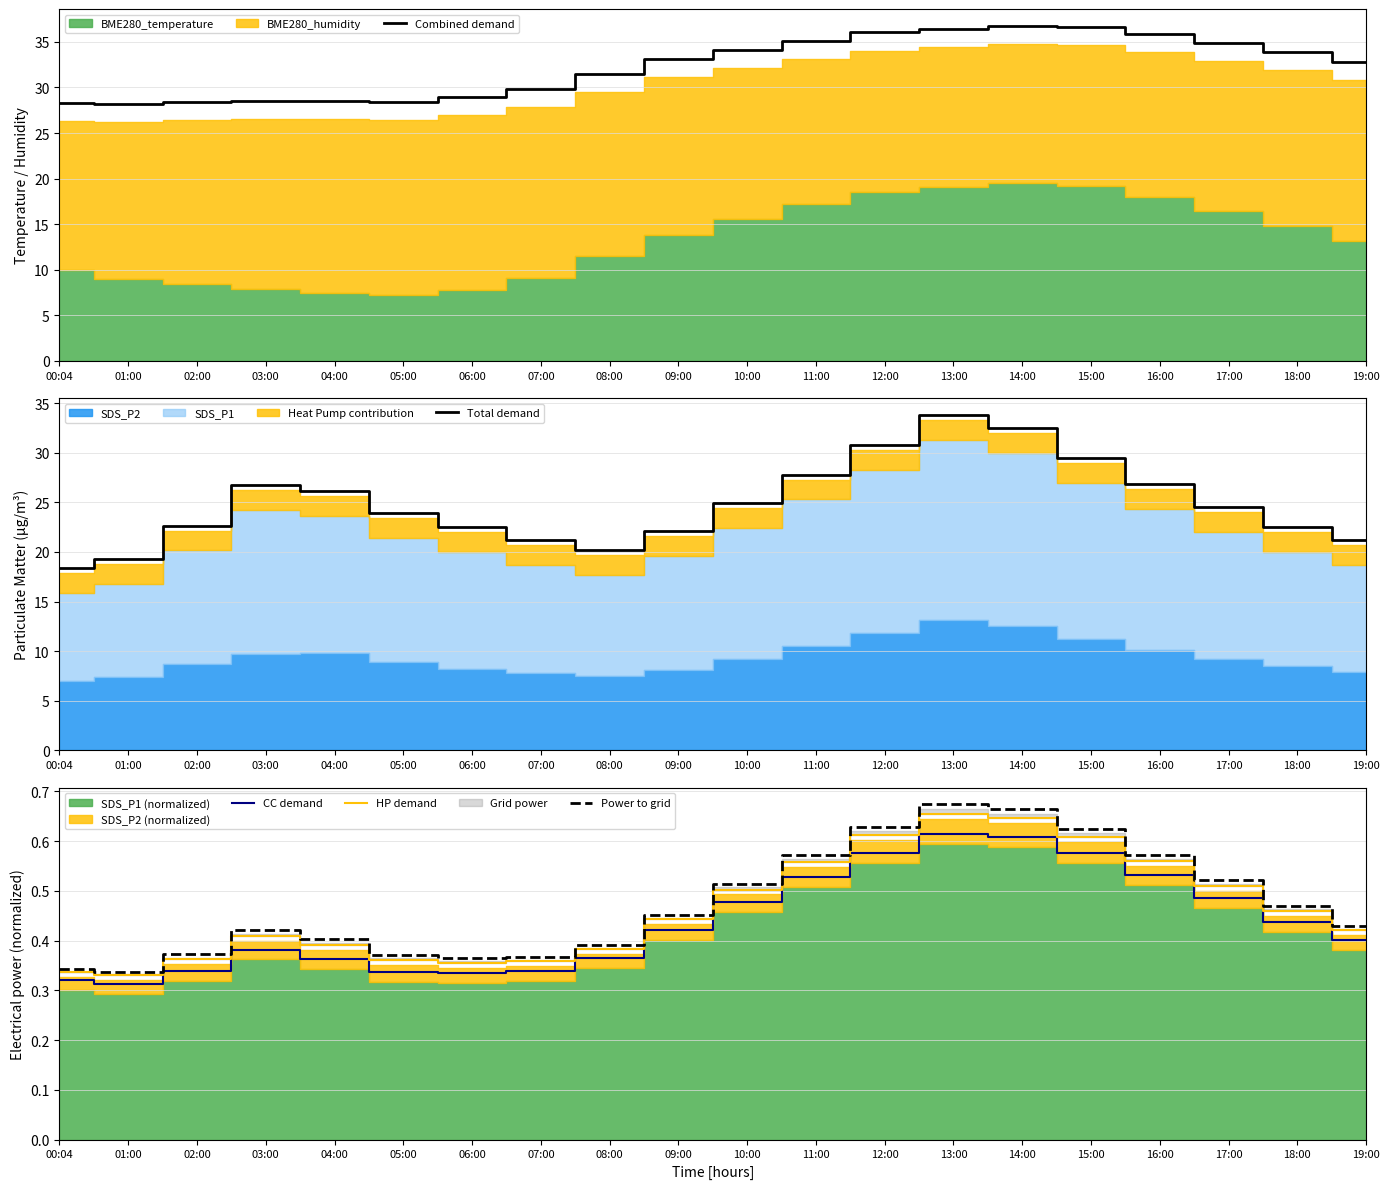

True or false: CC demand has a value of 0.5 at 11:00.

True